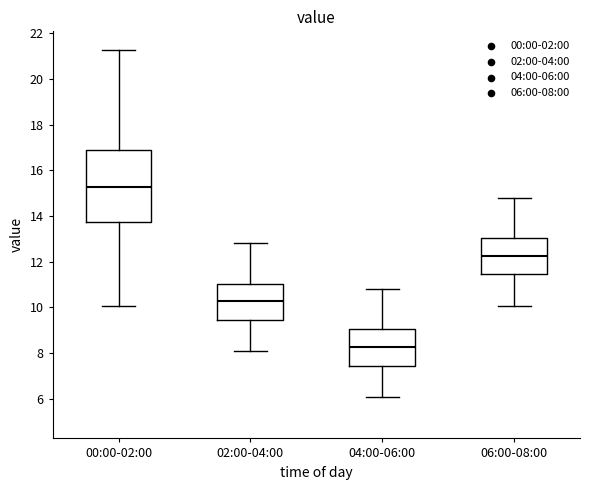

Reading left to right, read every box against the y-axis: the position of its median line, the range the box covers, and the ends of its whiskers. The values are not printed on the chart, so give them approximately, as read against the axis.

00:00-02:00: median 15.2, box 13.8 to 16.8, whiskers 10.0 to 21.2
02:00-04:00: median 10.2, box 9.4 to 11.0, whiskers 8.0 to 12.8
04:00-06:00: median 8.2, box 7.4 to 9.0, whiskers 6.0 to 10.8
06:00-08:00: median 12.2, box 11.4 to 13.0, whiskers 10.0 to 14.8